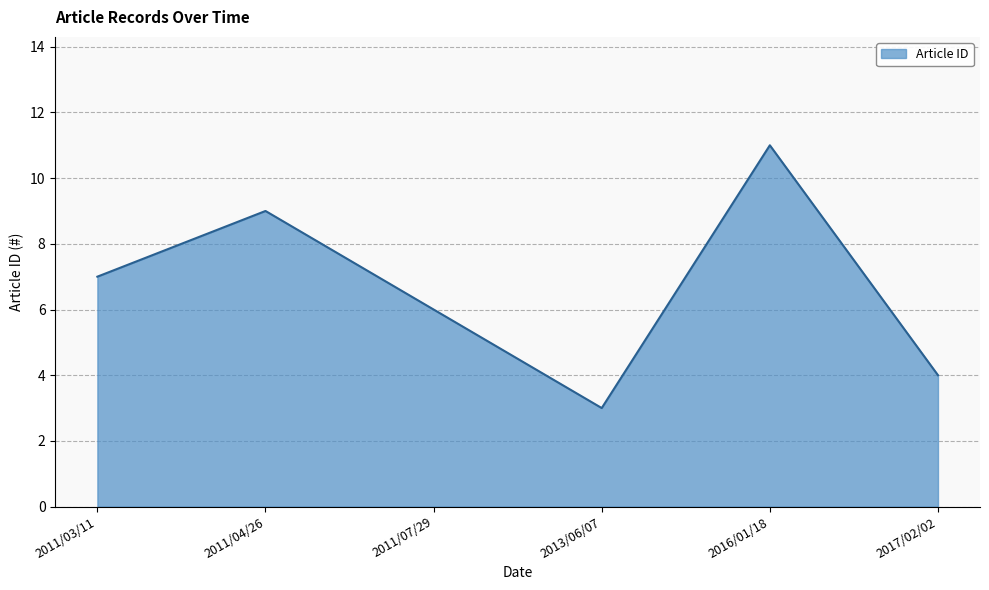

True or false: the data shows 11 at 2016/01/18.

True